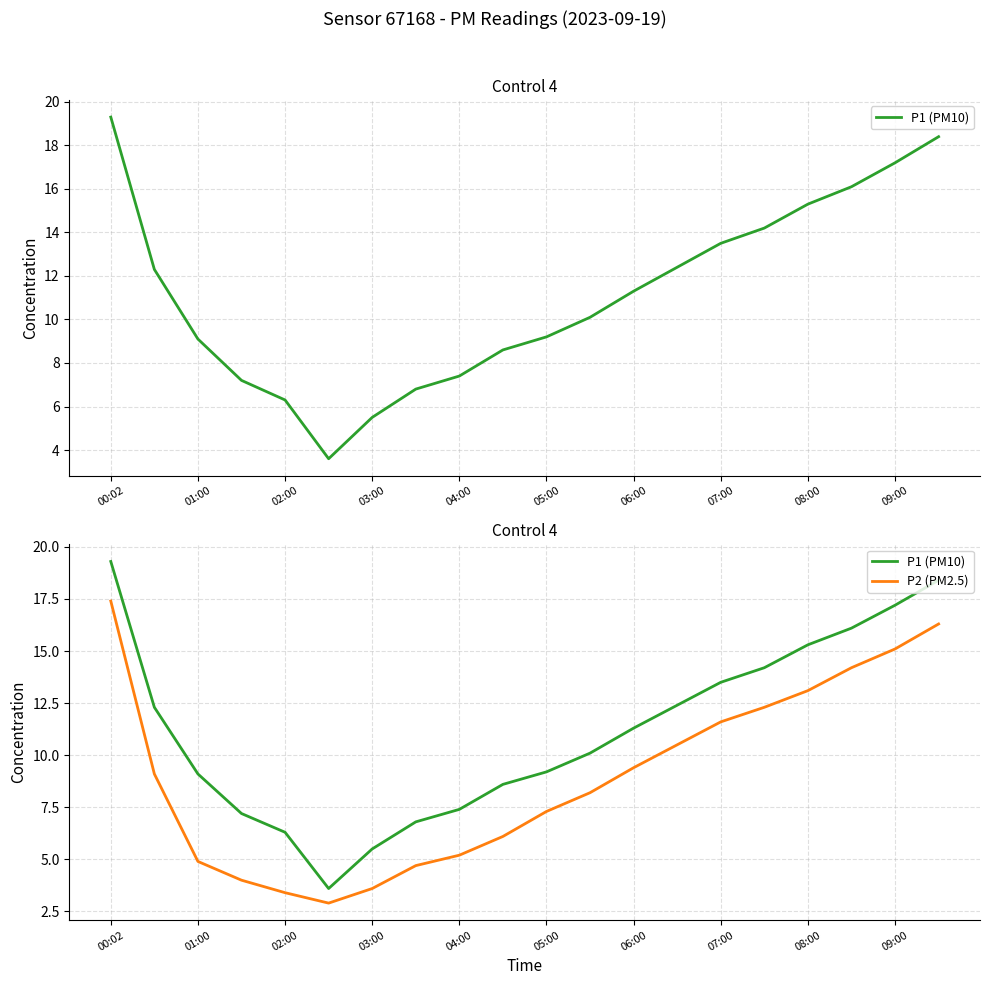

Reading right to left, transcribe all the data shown in this chart.

P1 (PM10): 18.4	17.2	16.1	15.3	14.2	13.5	12.4	11.3	10.1	9.2	8.6	7.4	6.8	5.5	3.6	6.3	7.2	9.1	12.3	19.3
P2 (PM2.5): 16.3	15.1	14.2	13.1	12.3	11.6	10.5	9.4	8.2	7.3	6.1	5.2	4.7	3.6	2.9	3.4	4.0	4.9	9.1	17.4